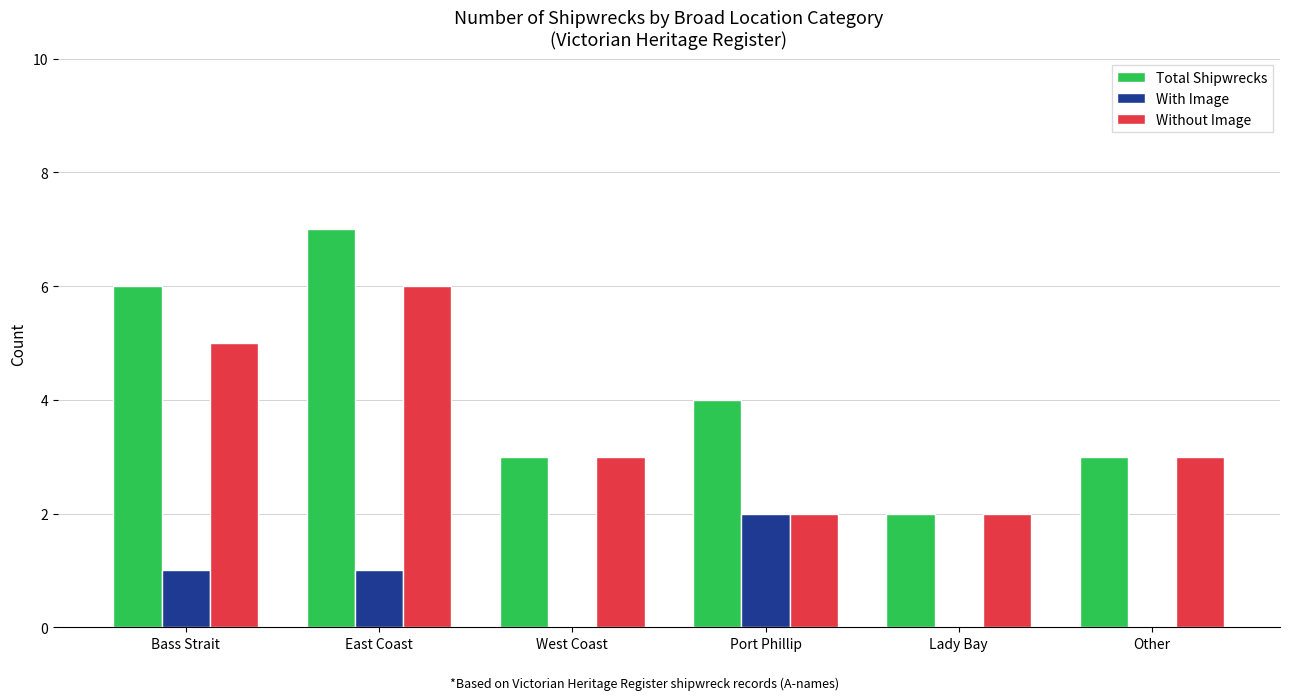

Reading left to right, what are all the values shown in this chart?

Total Shipwrecks: 6	7	3	4	2	3
With Image: 1	1	0	2	0	0
Without Image: 5	6	3	2	2	3